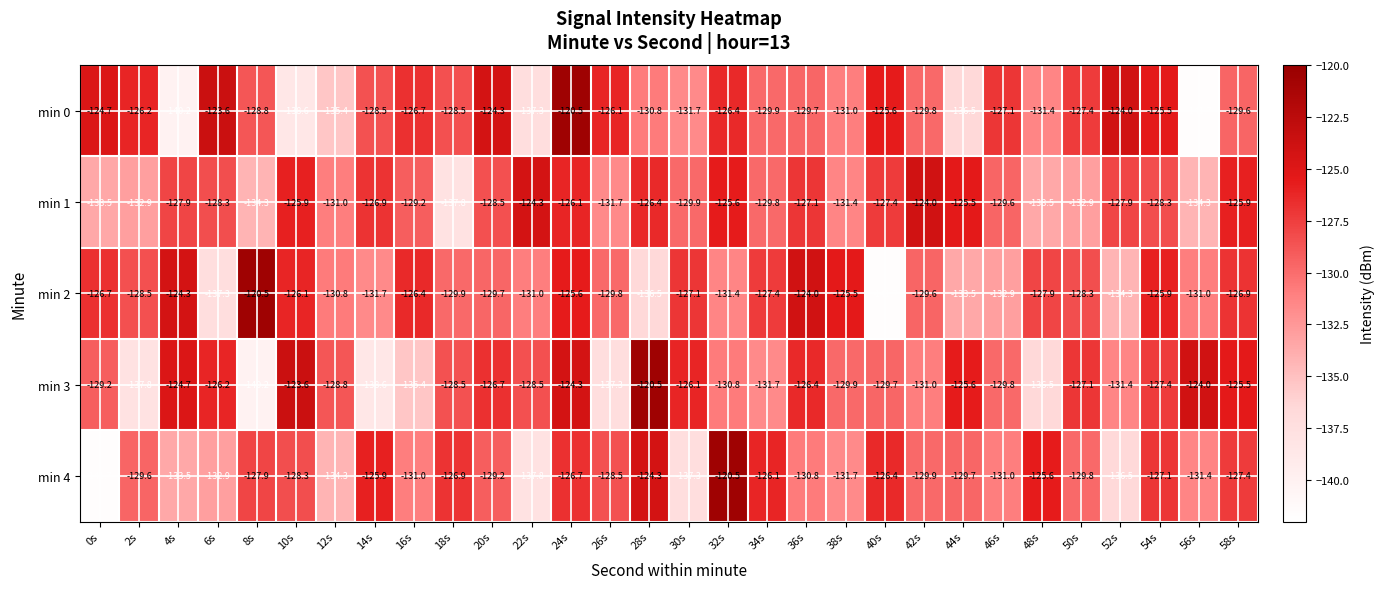

What is the sum of all min 0 values?

-3887.5